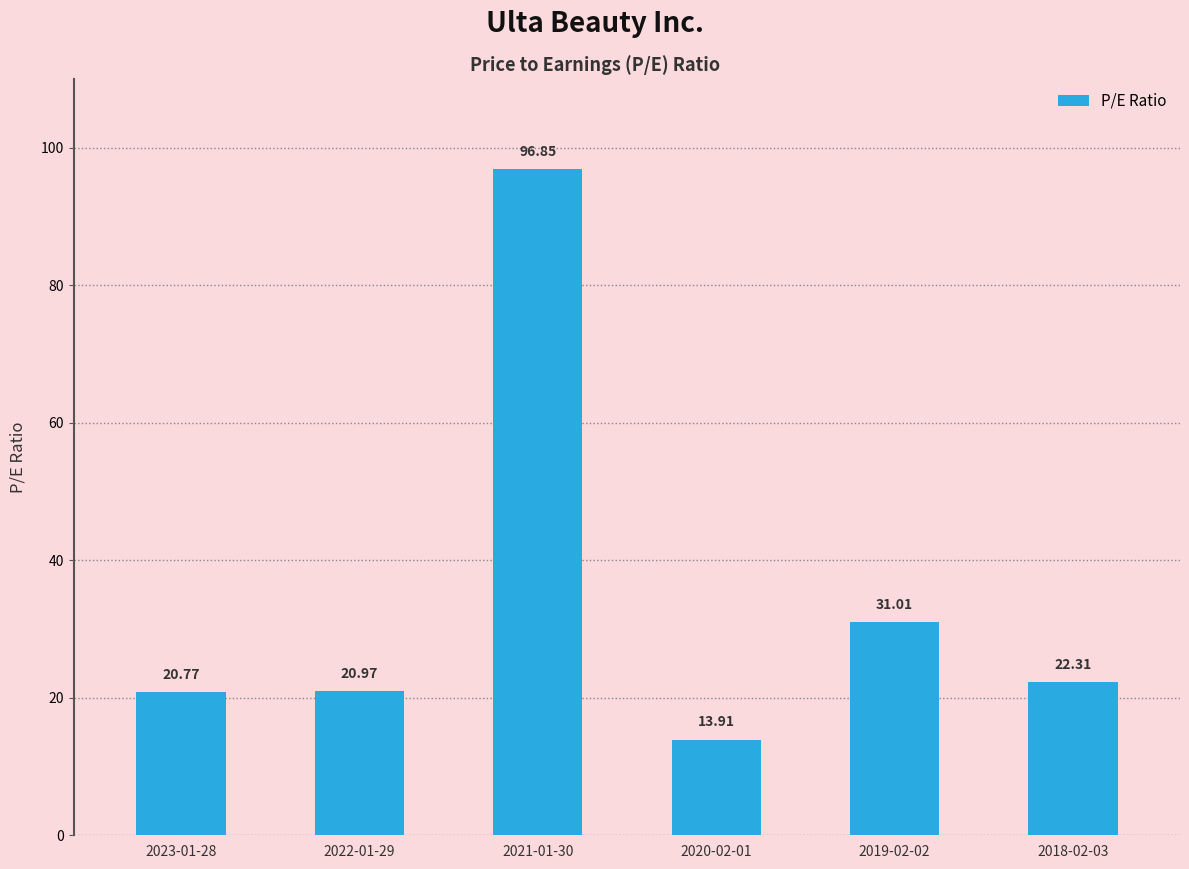

Does the chart contain stacked bars?

No